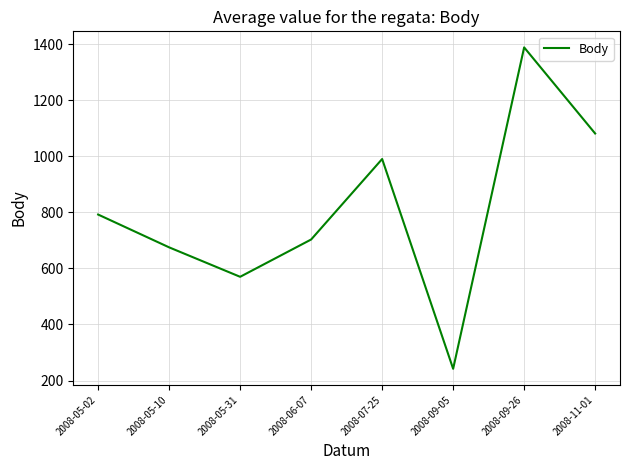

Reading right to left, what are all the values shown in this chart?

2008-11-01=1081	2008-09-26=1388	2008-09-05=242	2008-07-25=990	2008-06-07=703	2008-05-31=570	2008-05-10=675	2008-05-02=792